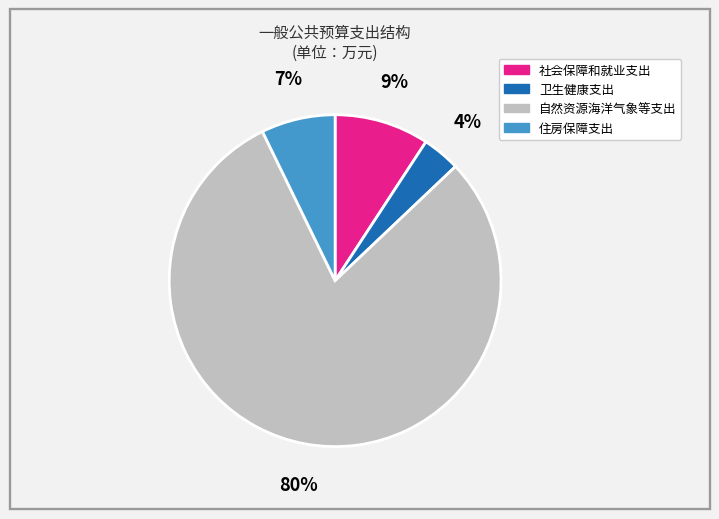

To the nearest percent, what is the average slice percentage?

25%